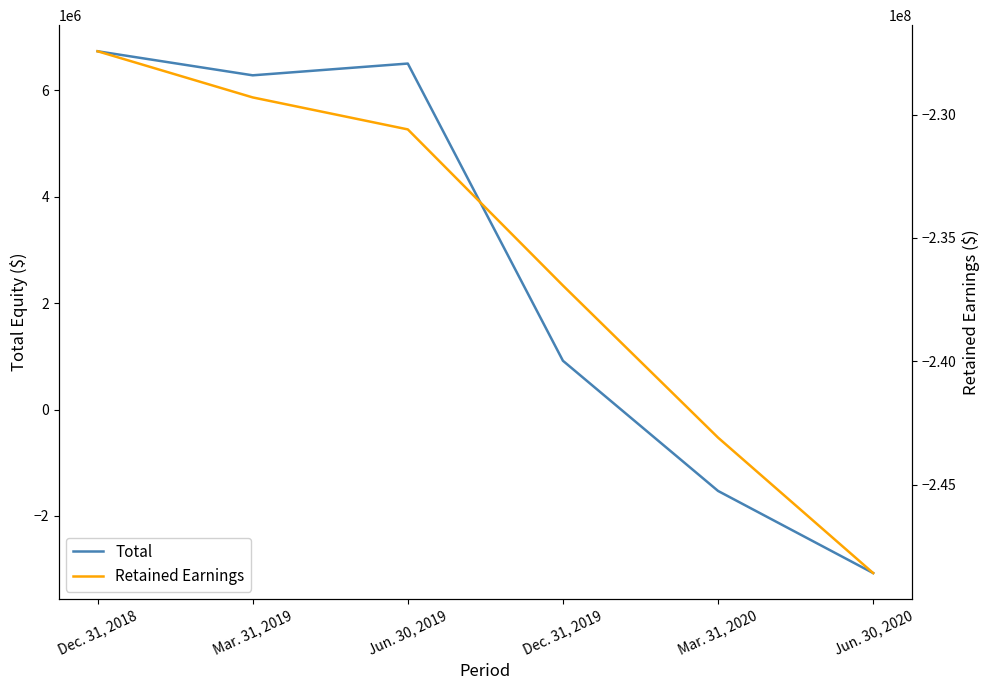

What is the total value across all series at Jun. 30, 2020?

-251662000